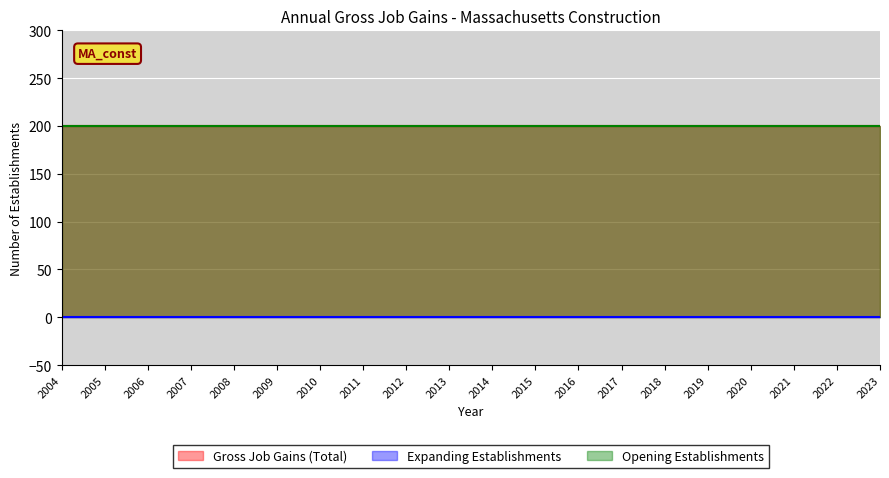

True or false: Opening Establishments and Expanding Establishments intersect in this chart.

False